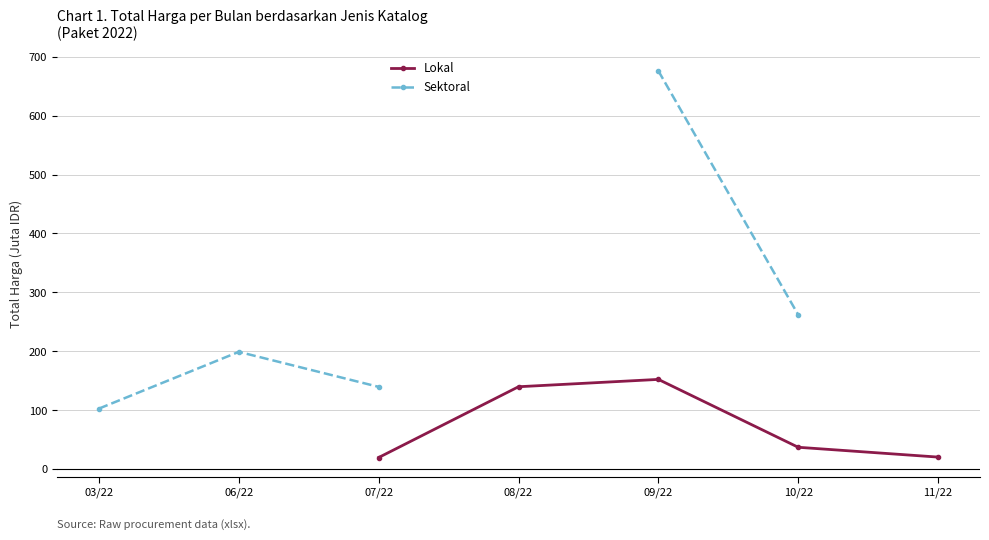

How many interior local peaks does the Lokal series have?

1